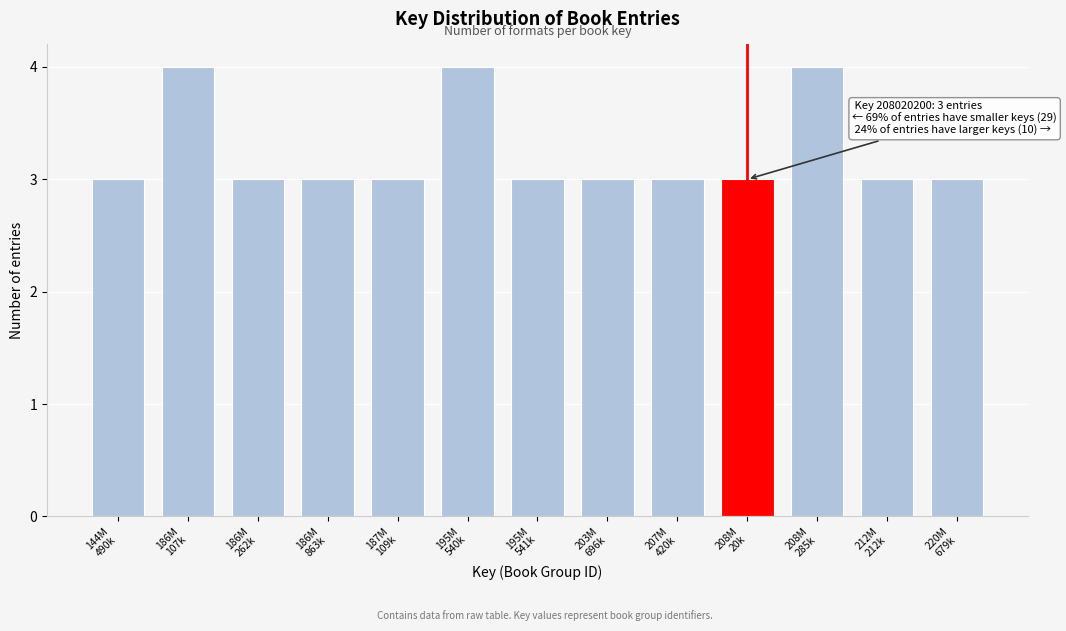

Reading left to right, list all the values displayed in this chart.

3	4	3	3	3	4	3	3	3	3	4	3	3